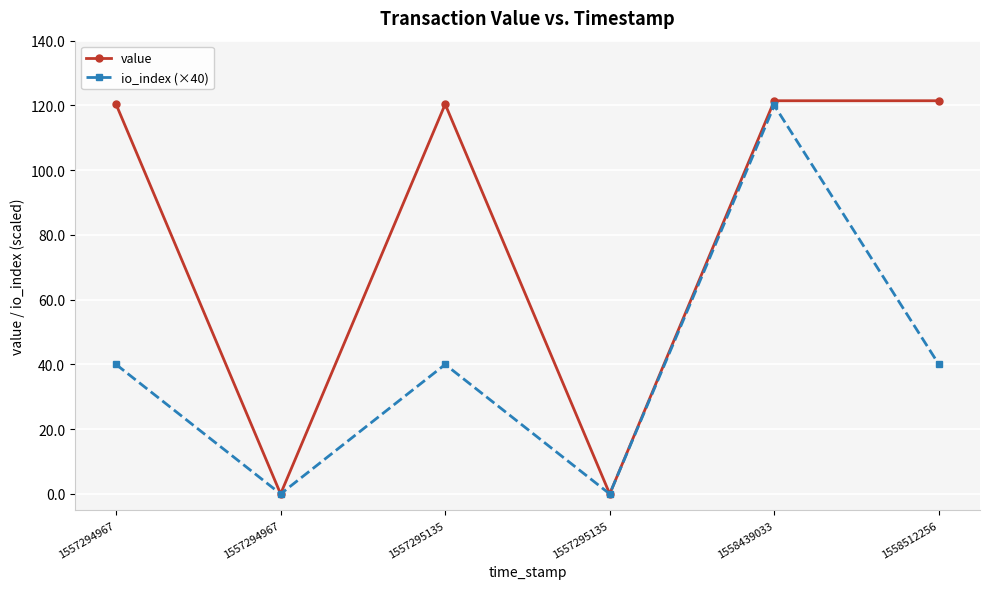

Count the number of data series in this chart.

2